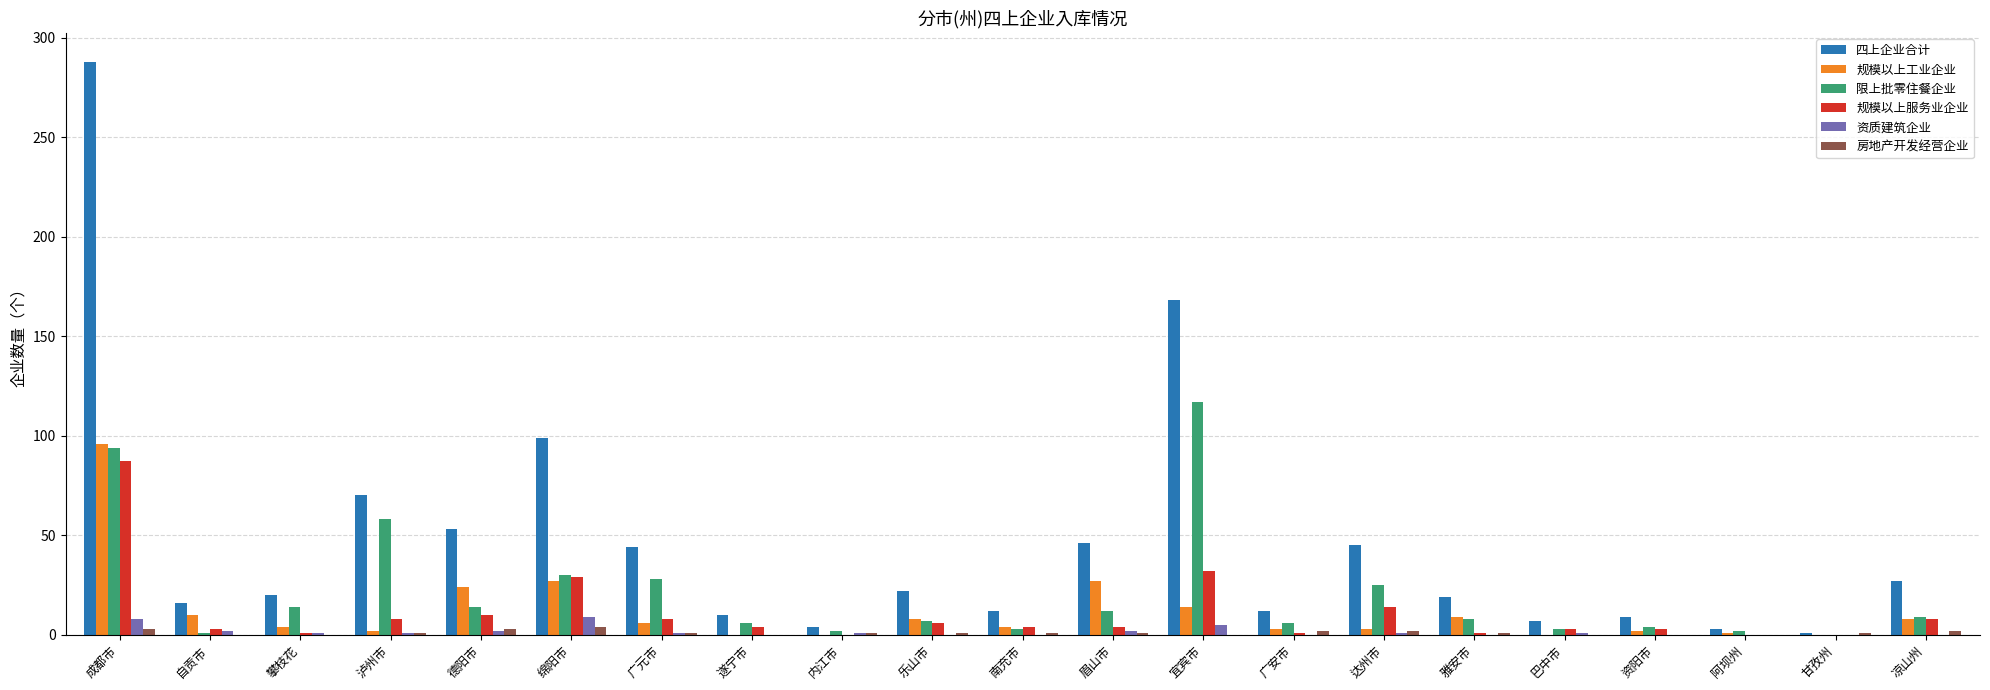

Is it true that 资质建筑企业 equals 0 at 凉山州?

True